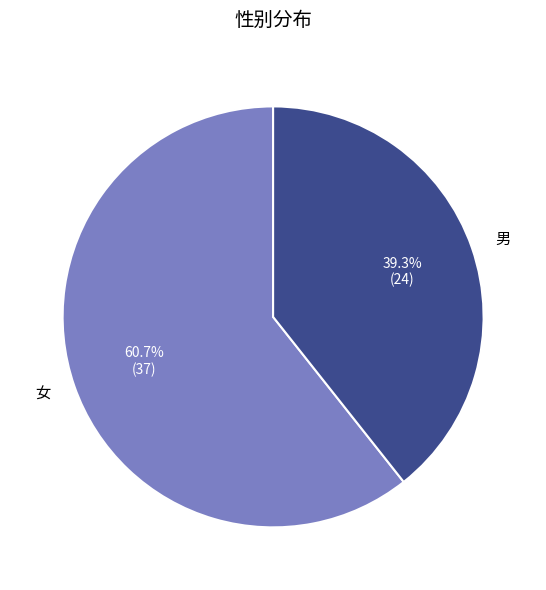

Rank the categories by value from highest to lowest.

女, 男